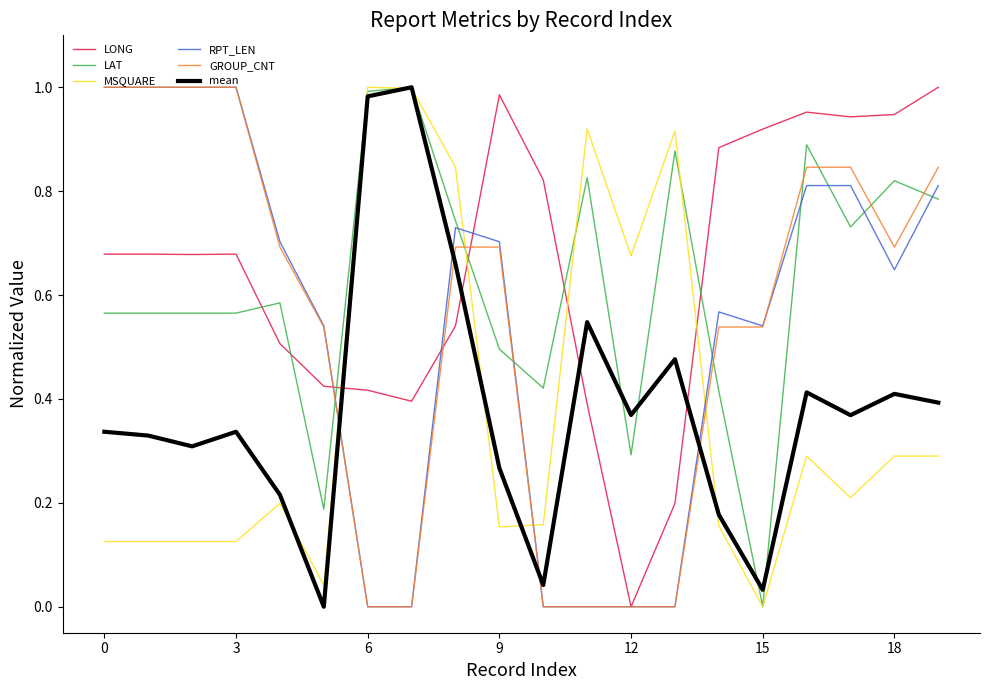

After their last crossing, which series has the higher values: LONG or MSQUARE?

LONG